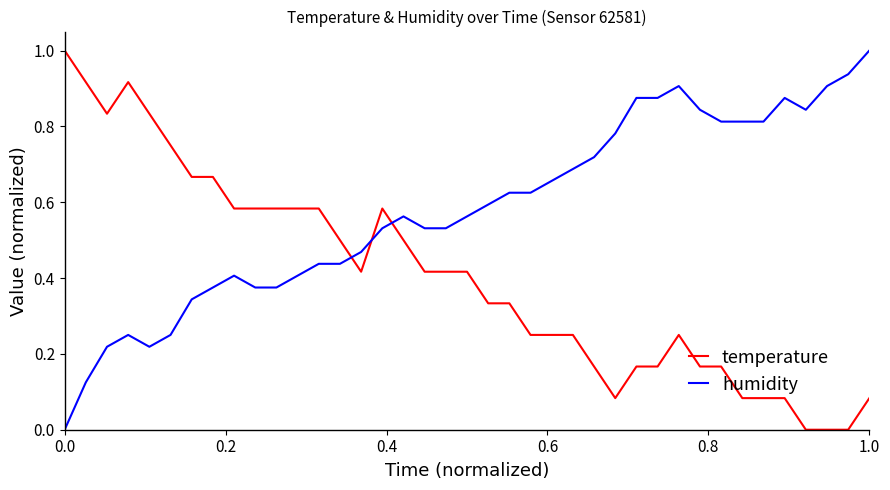

List the series in order of their overall mean, lowest first.

temperature, humidity